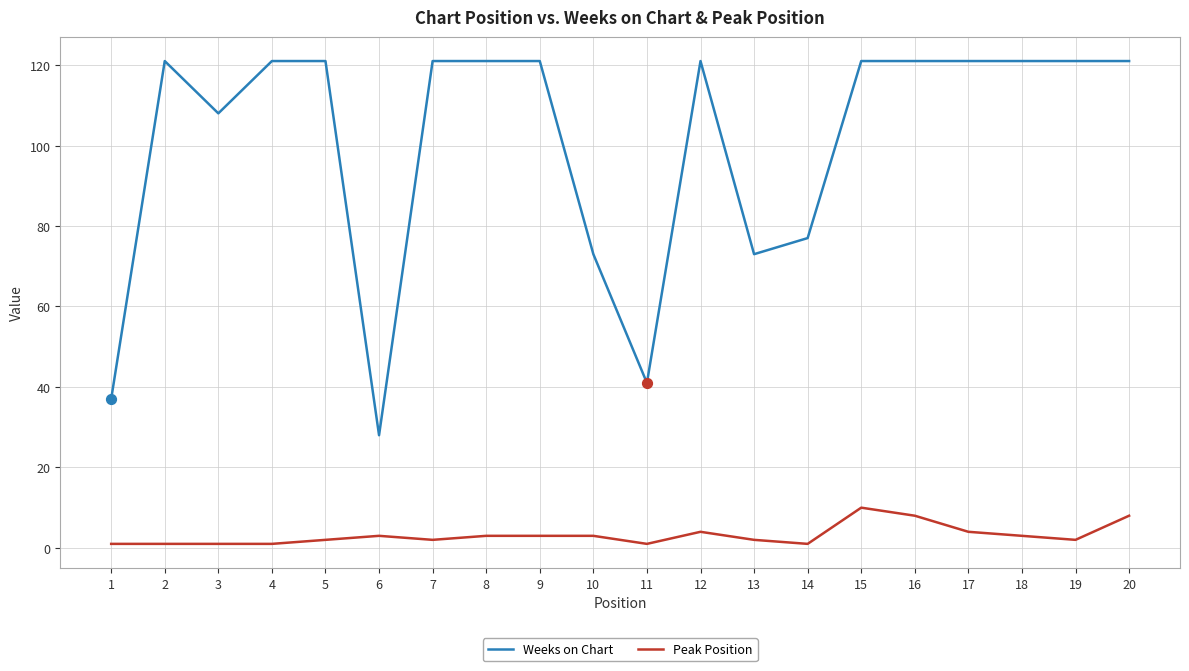

At how many categories does at least one series exceed 13?

20